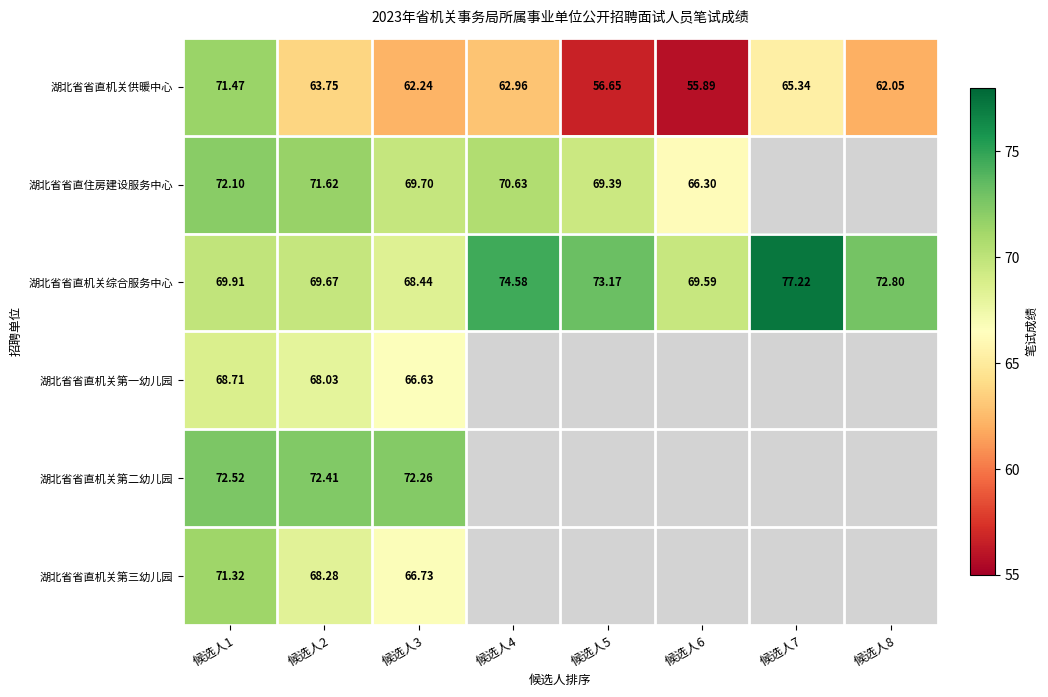

How many data points in 湖北省省直机关综合服务中心 are above 72?

4